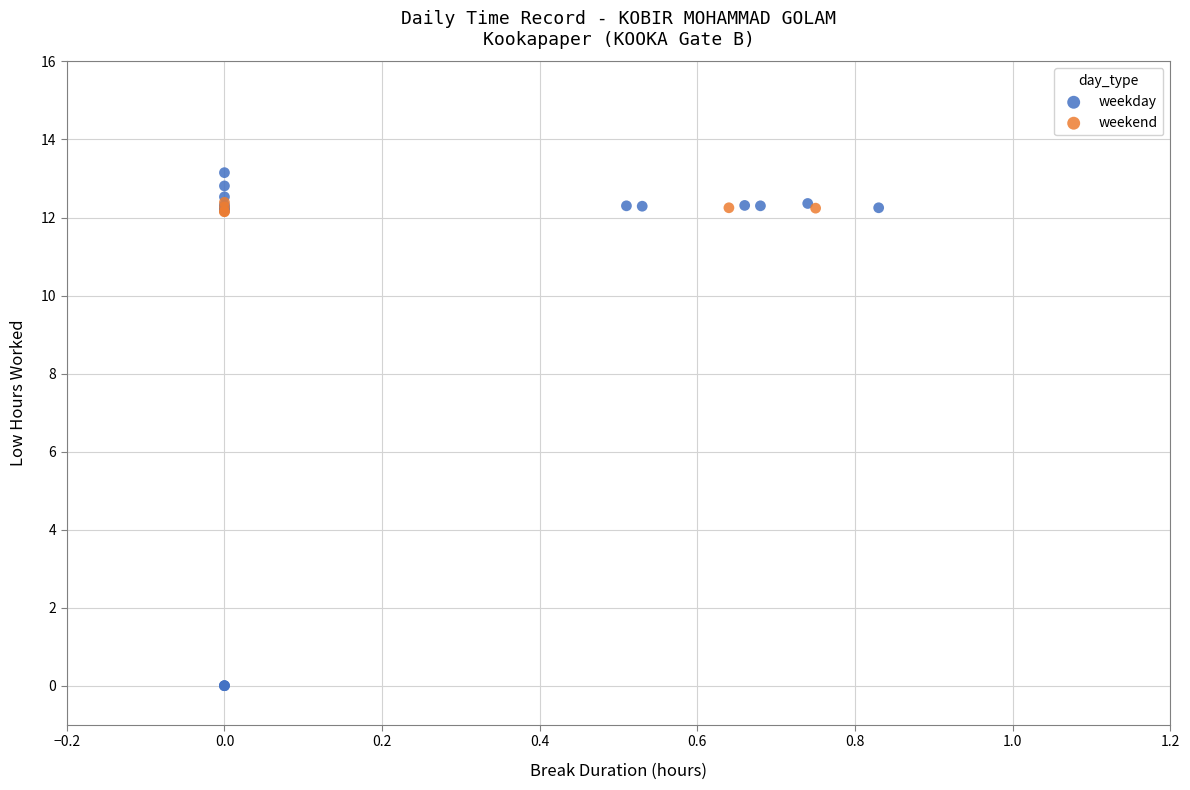

Which series has the widest spread of Y values?

weekday